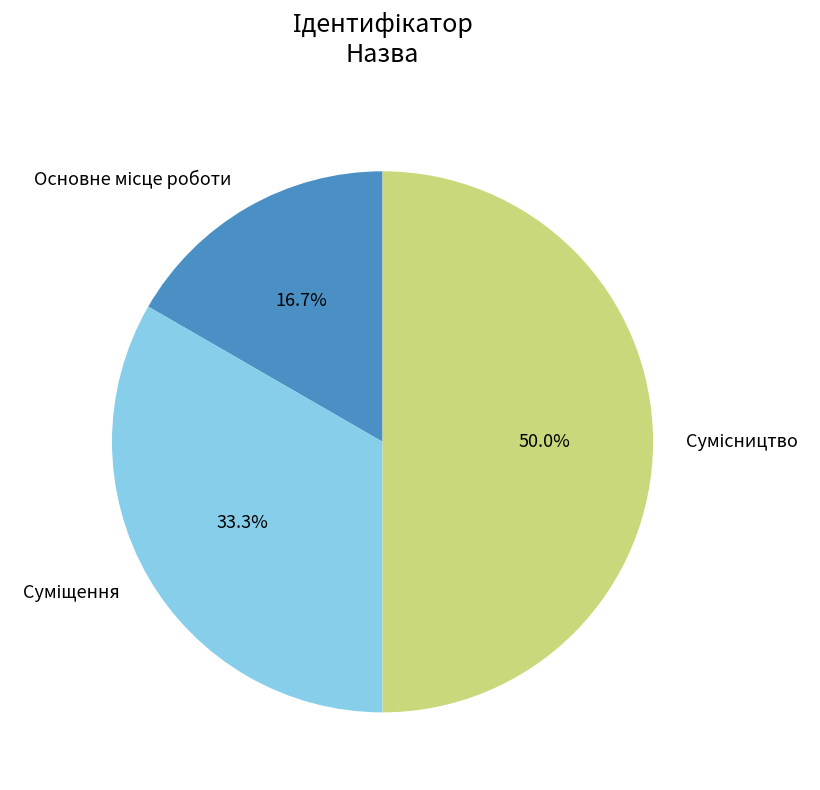

How many segments does this pie chart have?

3